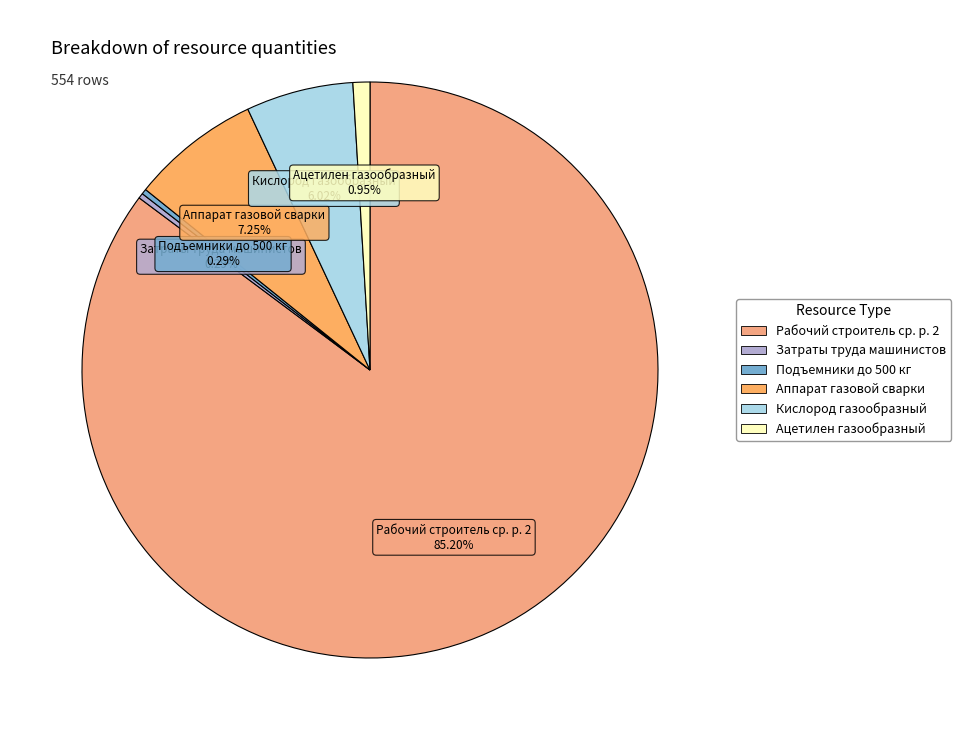

Which slice is the largest?

Рабочий строитель среднего разряда 2